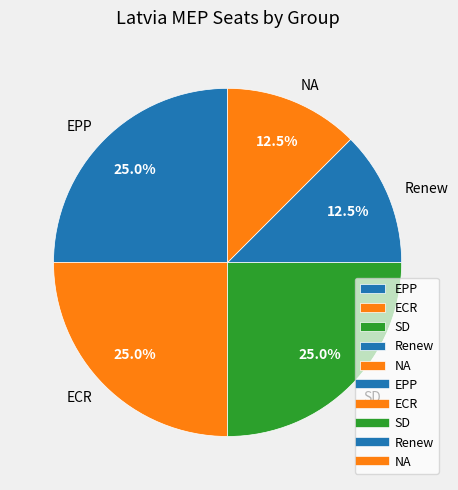

How many segments does this pie chart have?

5